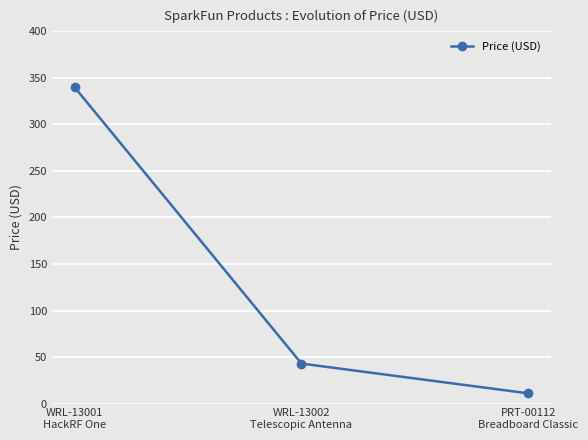

The chart shows a value of 129.4 at WRL-13001
HackRF One. True or false?

False